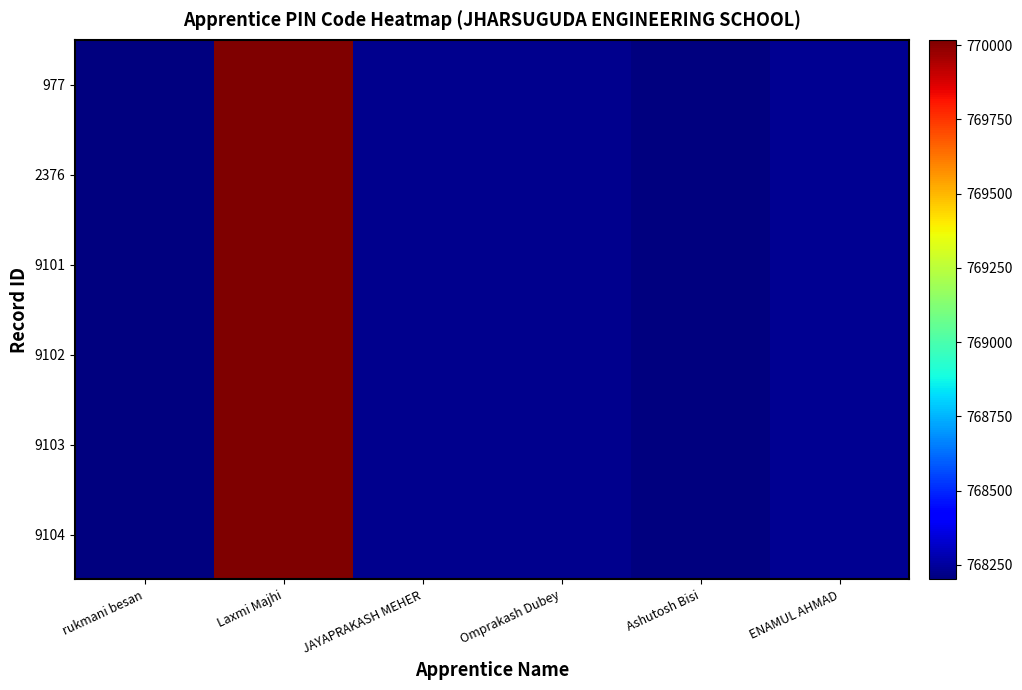

What is the minimum value shown in the chart?

768201